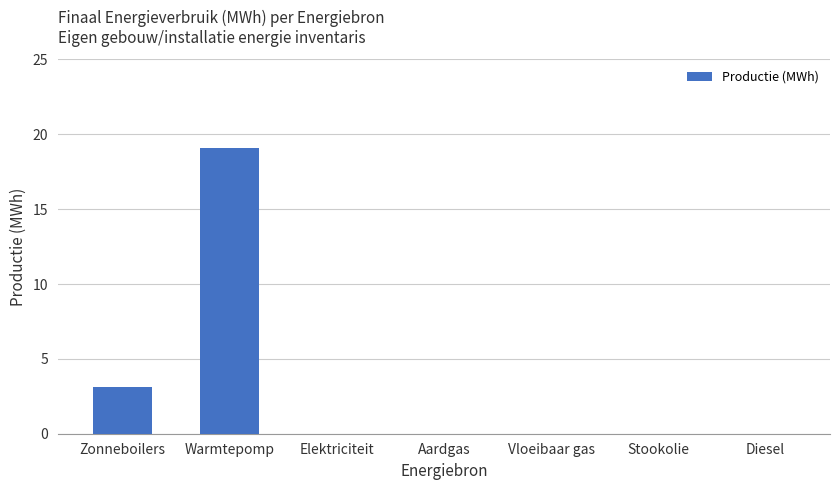

What is the maximum value shown in the chart?

19.1